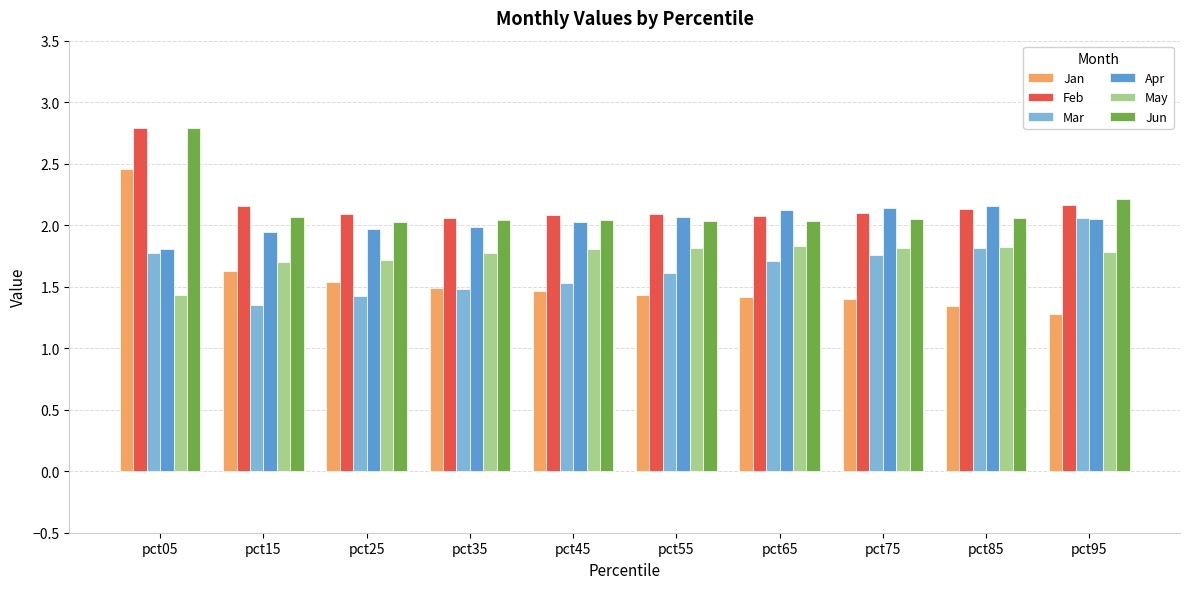

What is the sum of all Apr values?

20.3